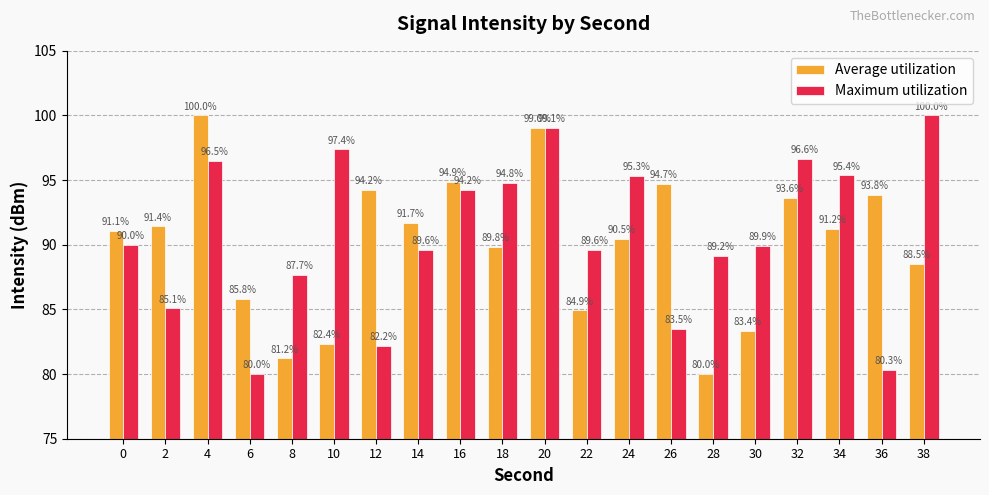

What is the value of the Average utilization bar at the 13th from the left?

90.5